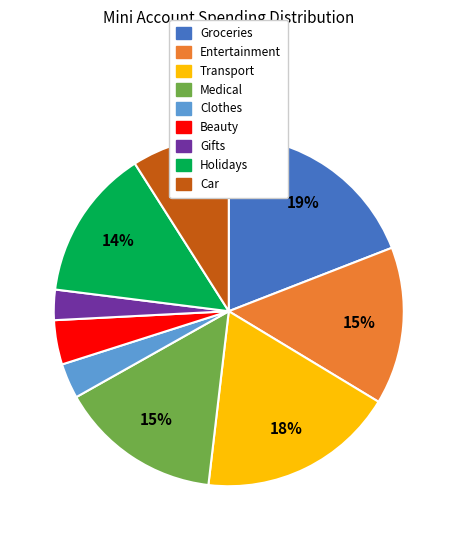

Is there a majority slice in this chart?

No